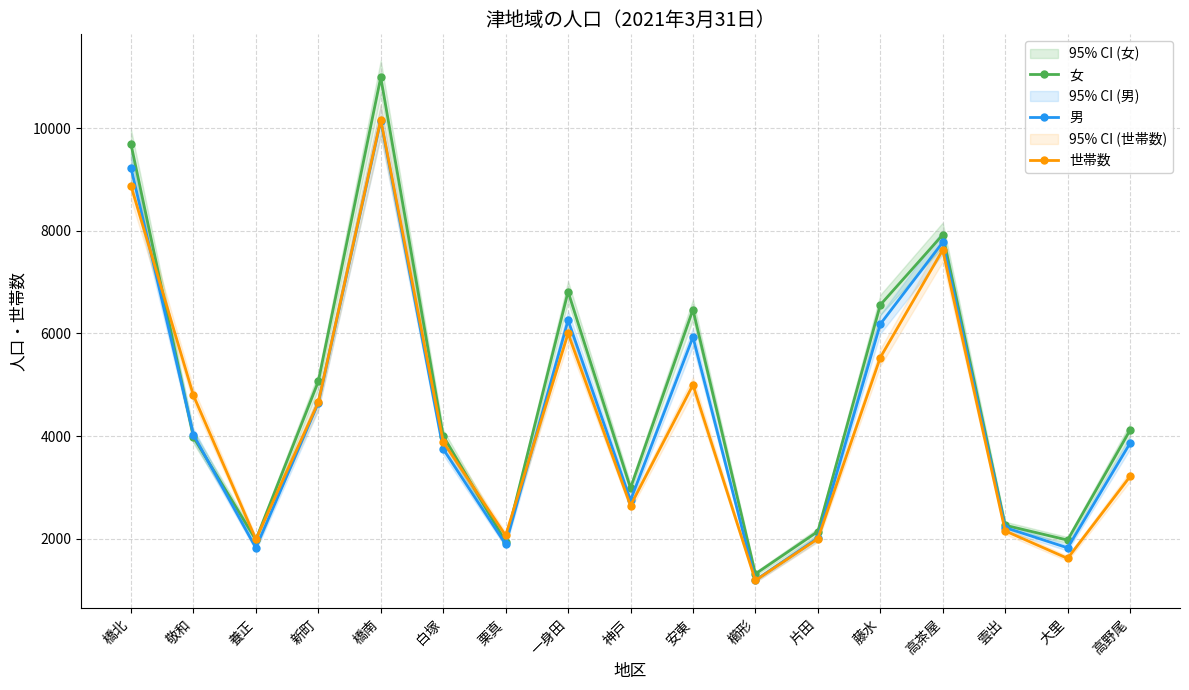

What is the value of the 女 point at the 12th from the left?

2140